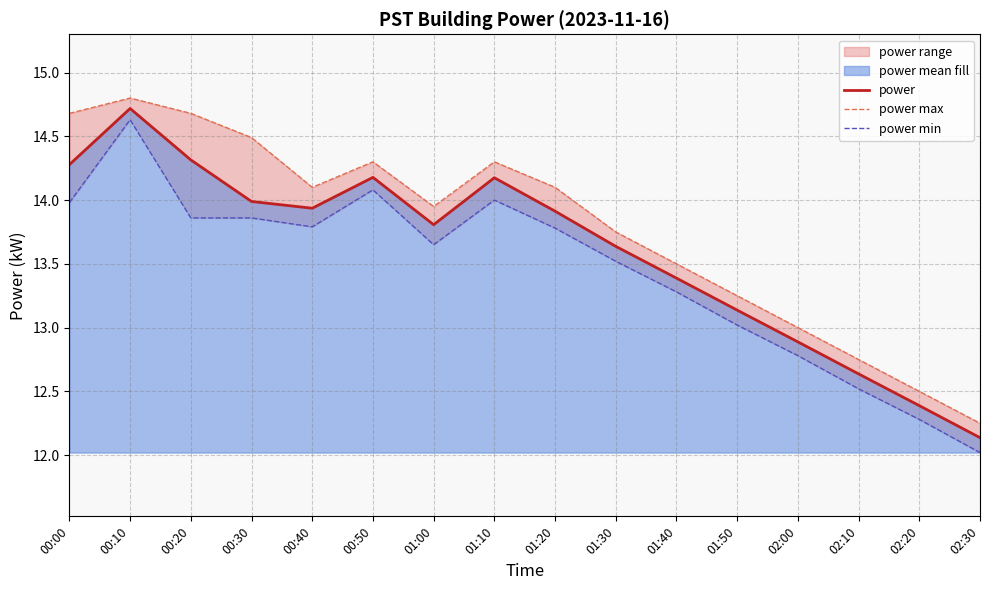

What position from the right is 01:50?

5